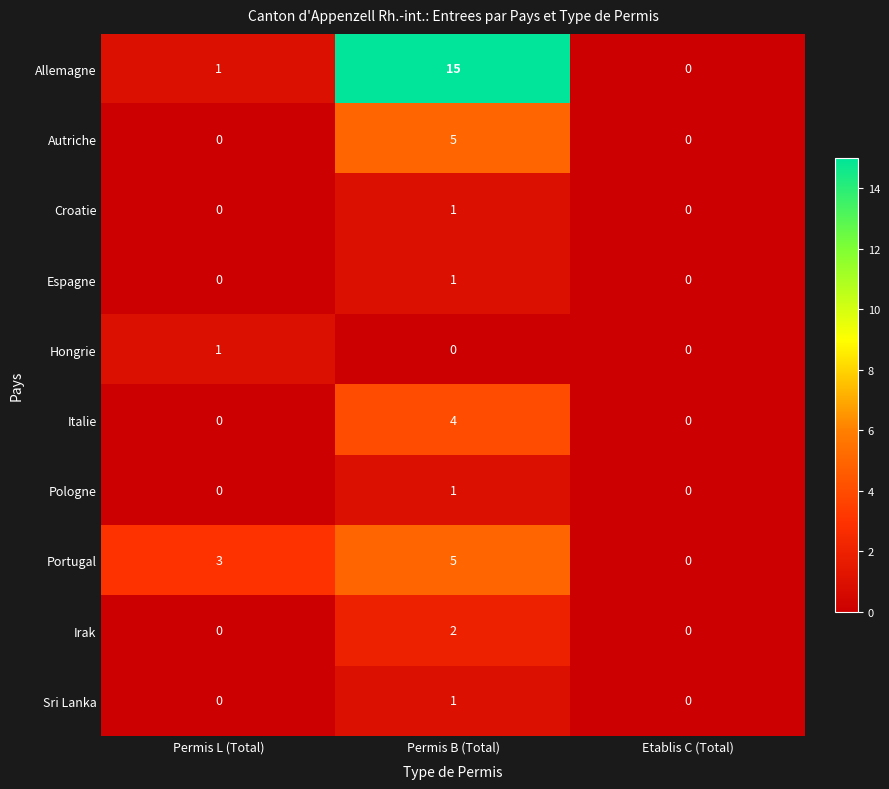

How many distinct data groups are displayed?

10